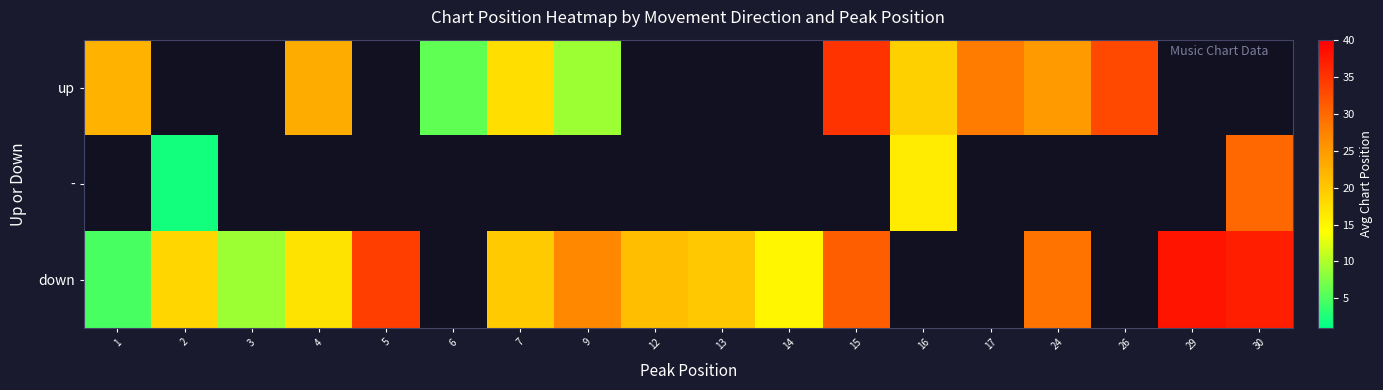

Between 2 and 4, which is larger?

4